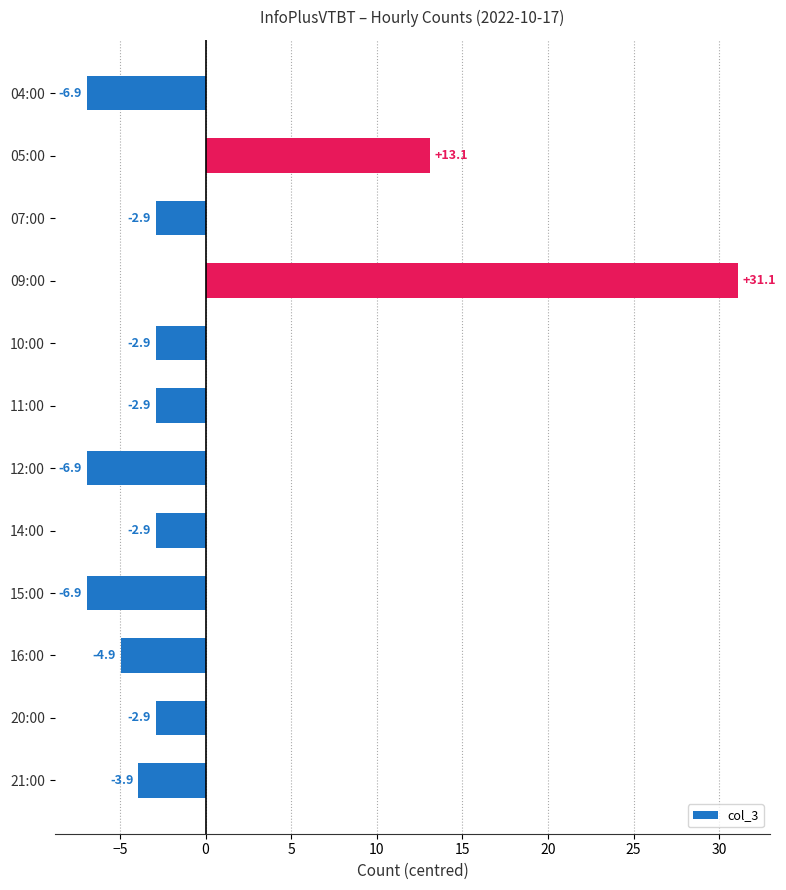

The chart shows a value of -4.9 at 16:00. True or false?

True